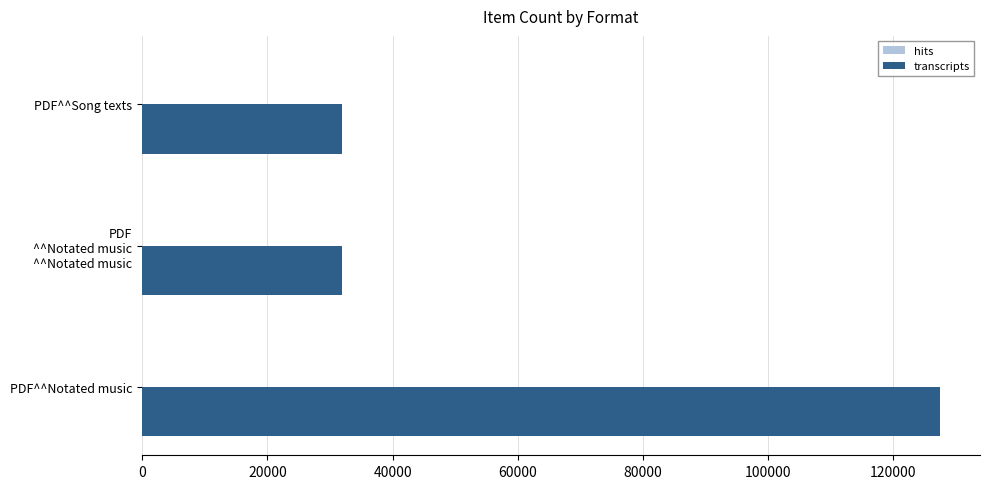

At which label is transcripts closest to 79675?

PDF
^^Notated music
^^Notated music